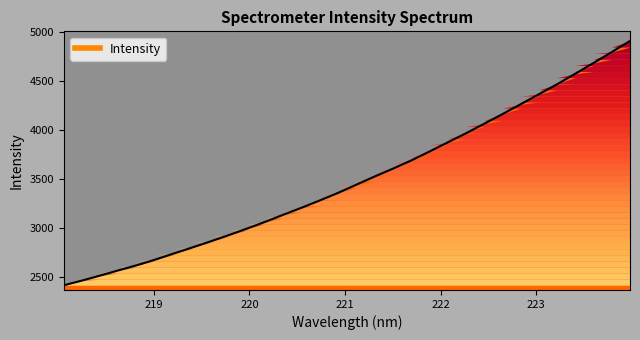

Reading left to right, list all the values displayed in this chart.

218.0596=2417.4	218.2508=2465.4	218.442=2516.8	218.6332=2570.2	218.8244=2622.0	219.0156=2679.3	219.2067=2740.7	219.3979=2801.5	219.589=2863.5	219.7801=2927.4	219.9712=2994.4	220.1623=3063.4	220.3533=3136.4	220.5444=3208.0	220.7354=3282.4	220.9264=3359.7	221.1174=3443.0	221.3083=3526.5	221.4993=3606.4	221.6902=3689.7	221.8812=3781.1	222.0721=3874.2	222.263=3967.3	222.4538=4064.4	222.6447=4162.7	222.8355=4263.8	223.0264=4366.1	223.2172=4467.7	223.408=4576.0	223.5987=4685.0	223.7895=4796.8	223.9802=4910.1